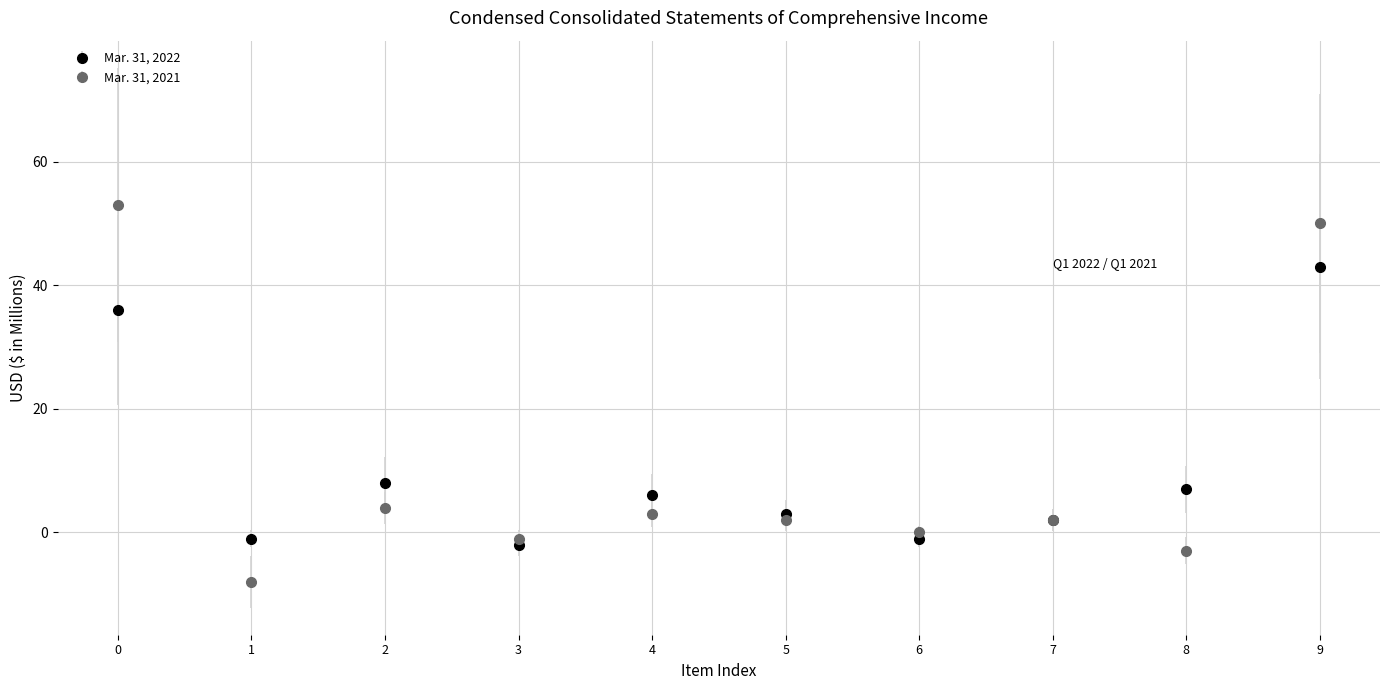

Is the value of Mar. 31, 2021 at 1 greater than the value of Mar. 31, 2022 at 6?

No